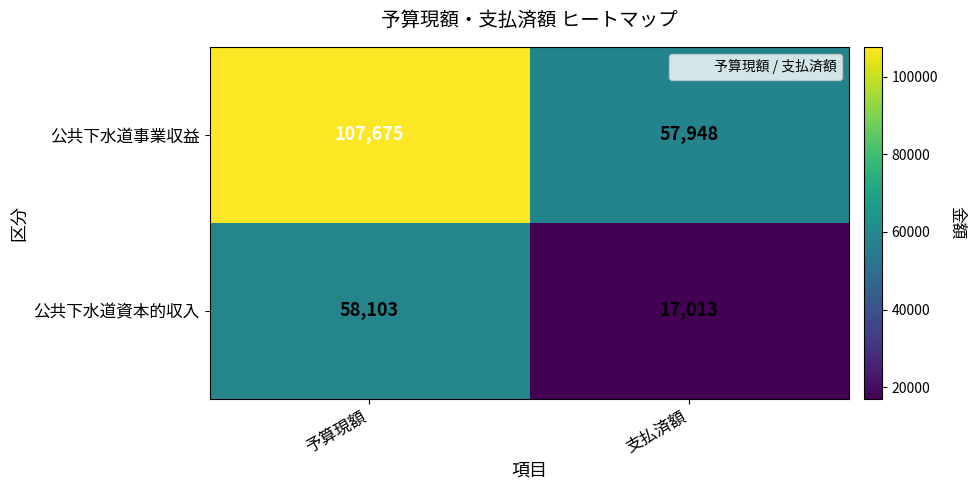

Which series has the widest spread of values?

公共下水道事業収益